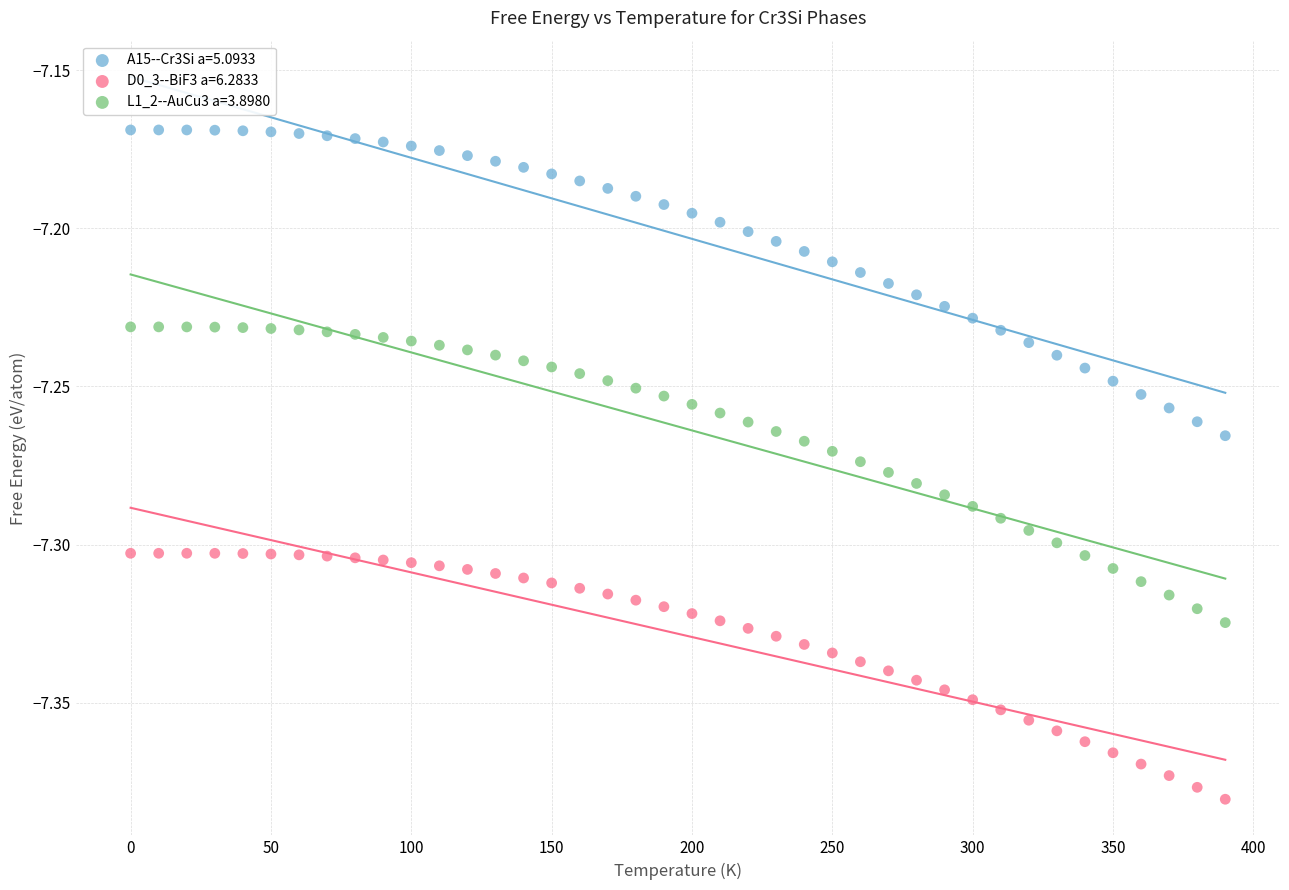

Which series reaches the minimum Y coordinate?

D0_3--BiF3 a=6.2833